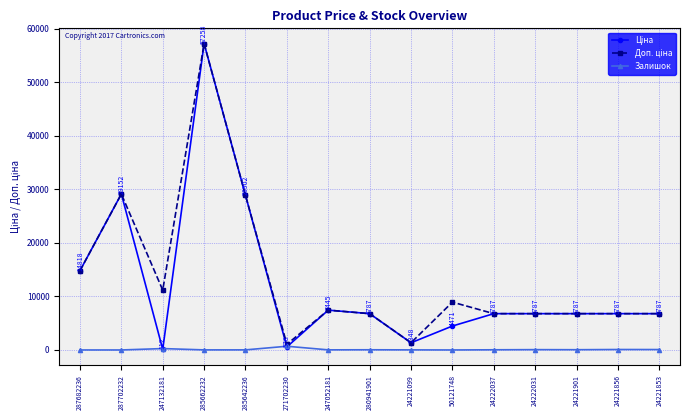

At which category is the sum across all series the highest?

285662232